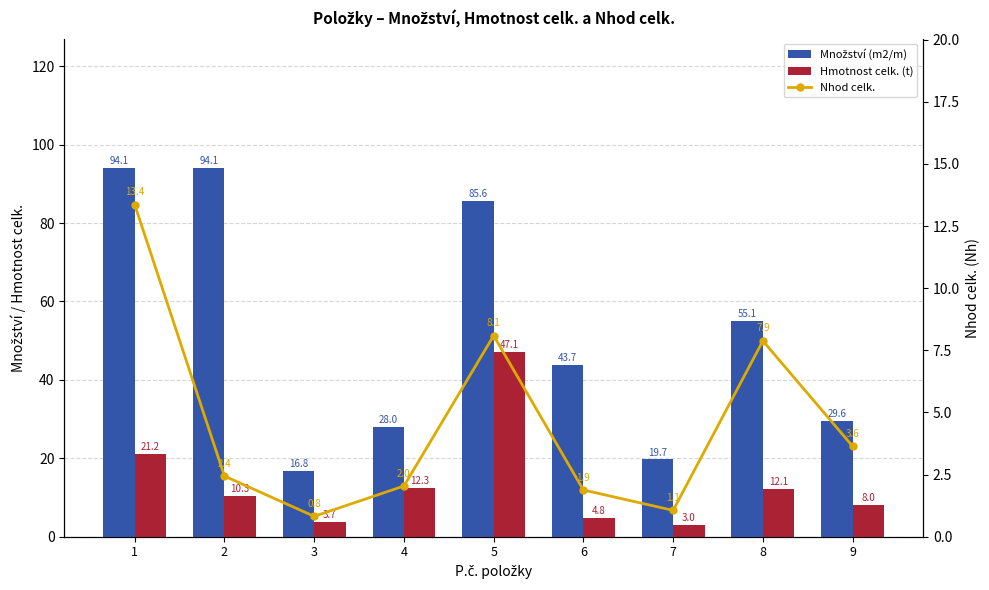

The value of Nhod celk. at 2 is 3.7. True or false?

False